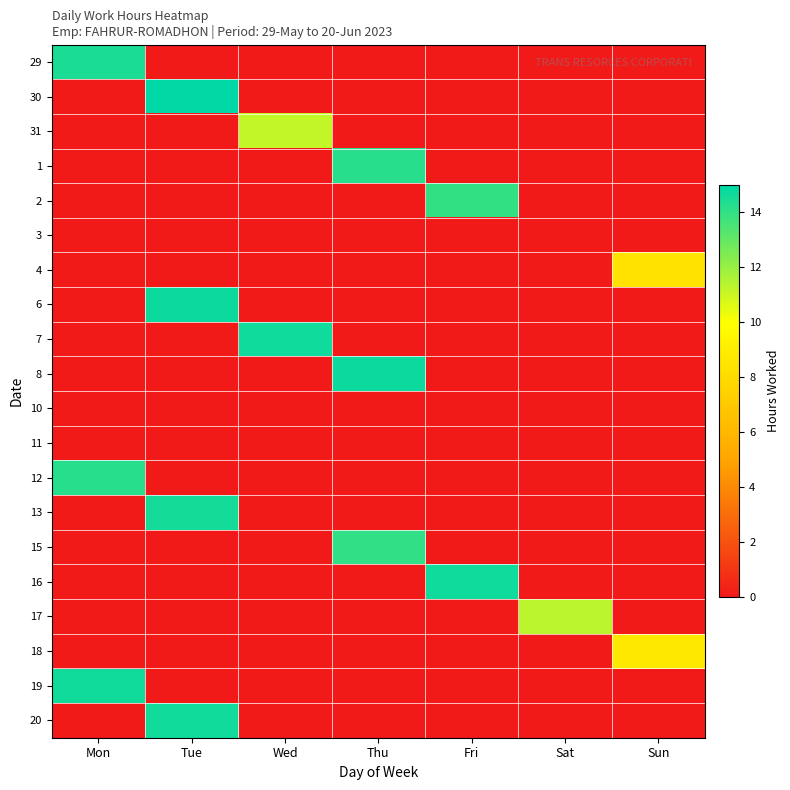

Reading right to left, what are all the values shown in this chart?

29: Sun=0.0	Sat=0.0	Fri=0.0	Thu=0.0	Wed=0.0	Tue=0.0	Mon=14.4
30: Sun=0.0	Sat=0.0	Fri=0.0	Thu=0.0	Wed=0.0	Tue=15.0	Mon=0.0
31: Sun=0.0	Sat=0.0	Fri=0.0	Thu=0.0	Wed=11.1	Tue=0.0	Mon=0.0
1: Sun=0.0	Sat=0.0	Fri=0.0	Thu=14.2	Wed=0.0	Tue=0.0	Mon=0.0
2: Sun=0.0	Sat=0.0	Fri=14.0	Thu=0.0	Wed=0.0	Tue=0.0	Mon=0.0
3: Sun=0.0	Sat=0.0	Fri=0.0	Thu=0.0	Wed=0.0	Tue=0.0	Mon=0.0
4: Sun=8.4	Sat=0.0	Fri=0.0	Thu=0.0	Wed=0.0	Tue=0.0	Mon=0.0
6: Sun=0.0	Sat=0.0	Fri=0.0	Thu=0.0	Wed=0.0	Tue=14.7	Mon=0.0
7: Sun=0.0	Sat=0.0	Fri=0.0	Thu=0.0	Wed=14.7	Tue=0.0	Mon=0.0
8: Sun=0.0	Sat=0.0	Fri=0.0	Thu=14.7	Wed=0.0	Tue=0.0	Mon=0.0
10: Sun=0.0	Sat=0.0	Fri=0.0	Thu=0.0	Wed=0.0	Tue=0.0	Mon=0.0
11: Sun=0.0	Sat=0.0	Fri=0.0	Thu=0.0	Wed=0.0	Tue=0.0	Mon=0.0
12: Sun=0.0	Sat=0.0	Fri=0.0	Thu=0.0	Wed=0.0	Tue=0.0	Mon=14.2
13: Sun=0.0	Sat=0.0	Fri=0.0	Thu=0.0	Wed=0.0	Tue=14.6	Mon=0.0
15: Sun=0.0	Sat=0.0	Fri=0.0	Thu=14.1	Wed=0.0	Tue=0.0	Mon=0.0
16: Sun=0.0	Sat=0.0	Fri=14.7	Thu=0.0	Wed=0.0	Tue=0.0	Mon=0.0
17: Sun=0.0	Sat=11.3	Fri=0.0	Thu=0.0	Wed=0.0	Tue=0.0	Mon=0.0
18: Sun=8.8	Sat=0.0	Fri=0.0	Thu=0.0	Wed=0.0	Tue=0.0	Mon=0.0
19: Sun=0.0	Sat=0.0	Fri=0.0	Thu=0.0	Wed=0.0	Tue=0.0	Mon=14.6
20: Sun=0.0	Sat=0.0	Fri=0.0	Thu=0.0	Wed=0.0	Tue=14.6	Mon=0.0